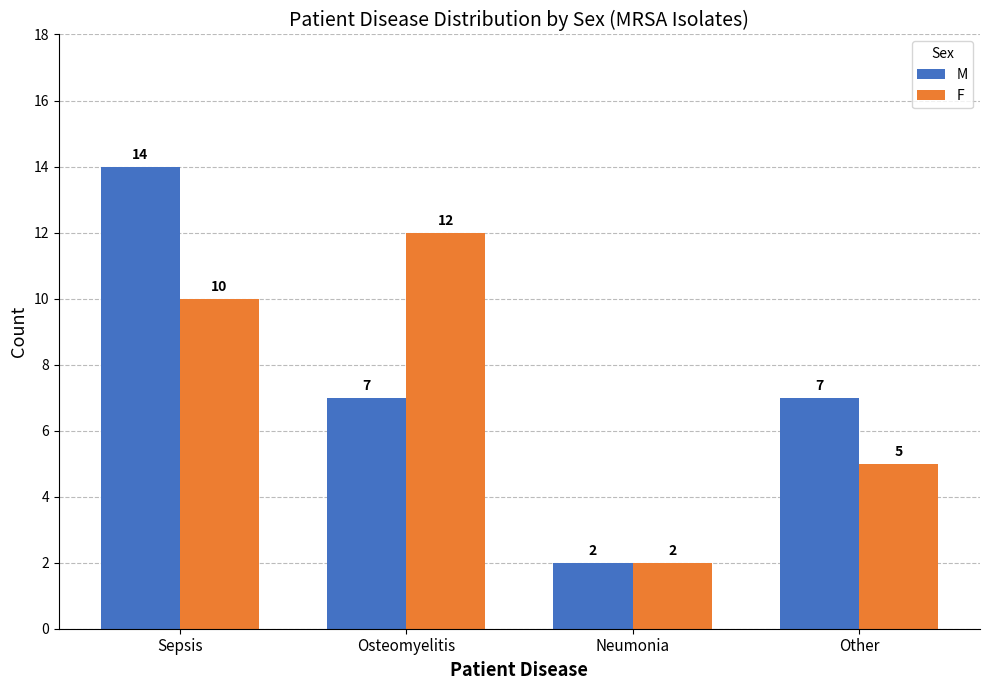

Reading right to left, list all the values displayed in this chart.

M: Other=7	Neumonia=2	Osteomyelitis=7	Sepsis=14
F: Other=5	Neumonia=2	Osteomyelitis=12	Sepsis=10